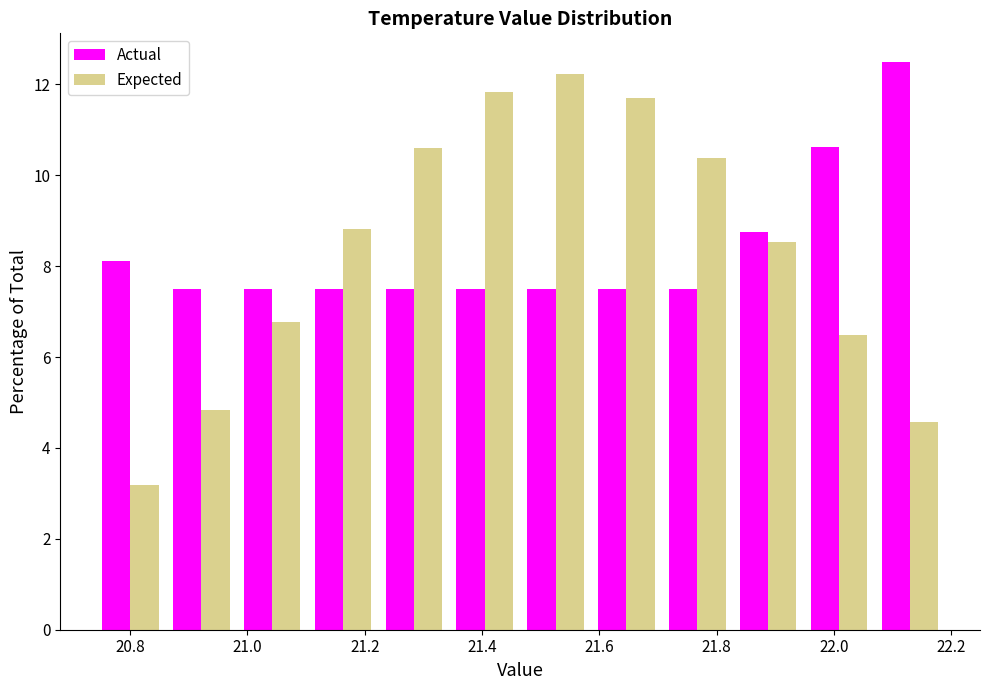

In the Expected series, which range on the x-axis has the tallest bar?

21.46 to 21.58